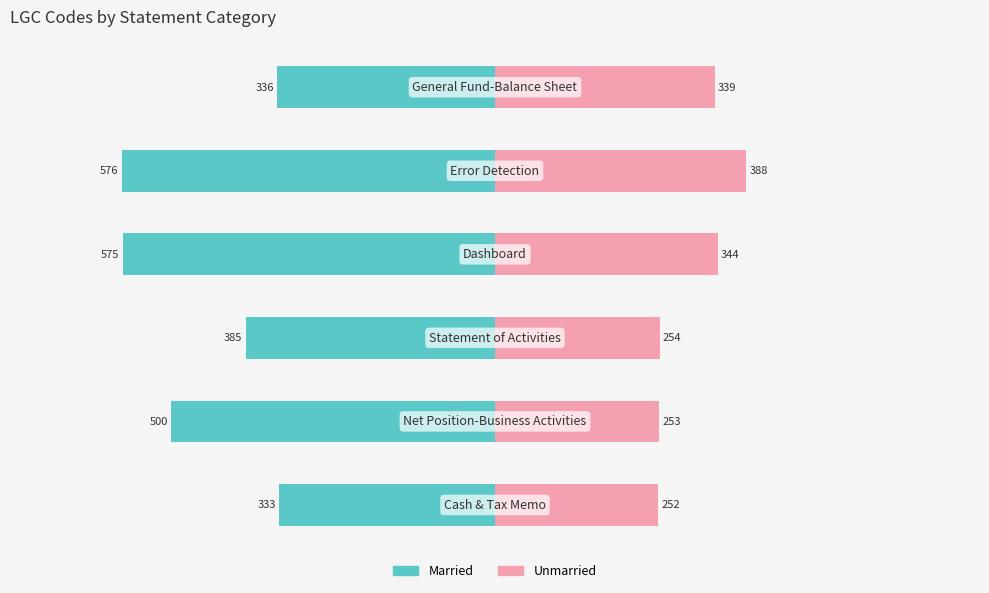

What is the difference between the maximum and minimum values in the Unmarried series?

136